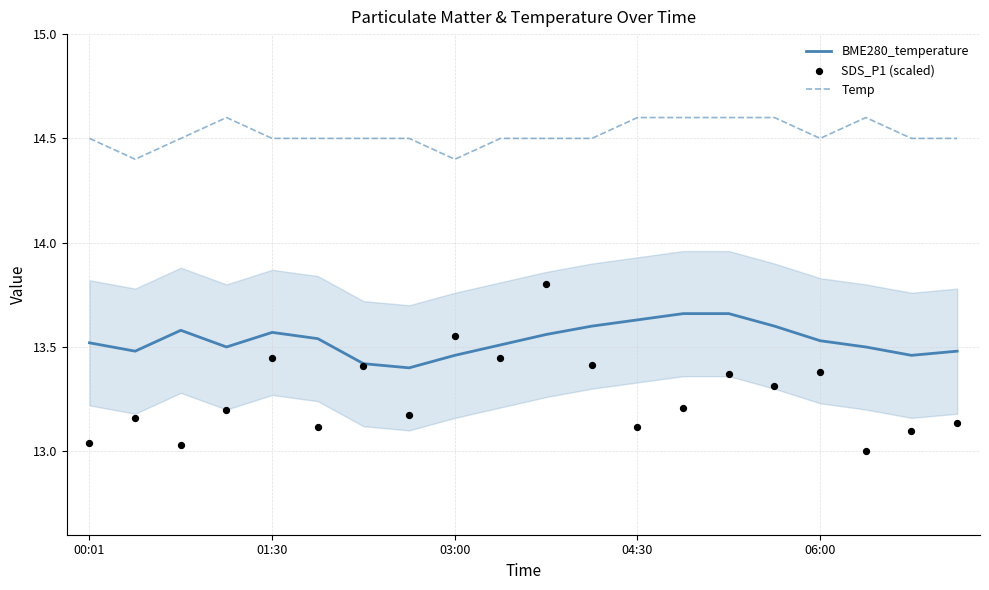

What are all the series names shown in the legend?

BME280_temperature, Temp, SDS_P1 (scaled)